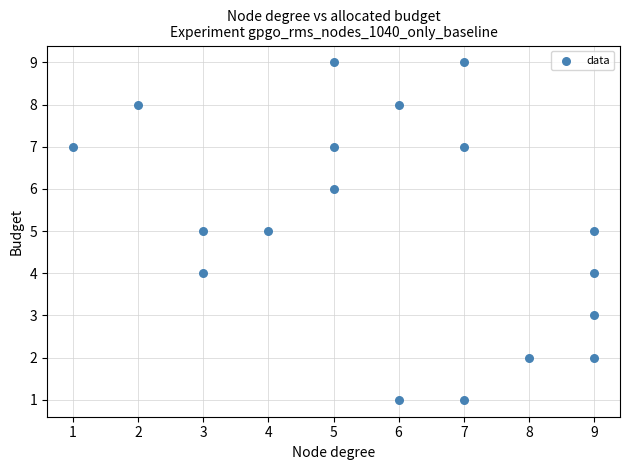

What is the range of X values (max minus min)?

8